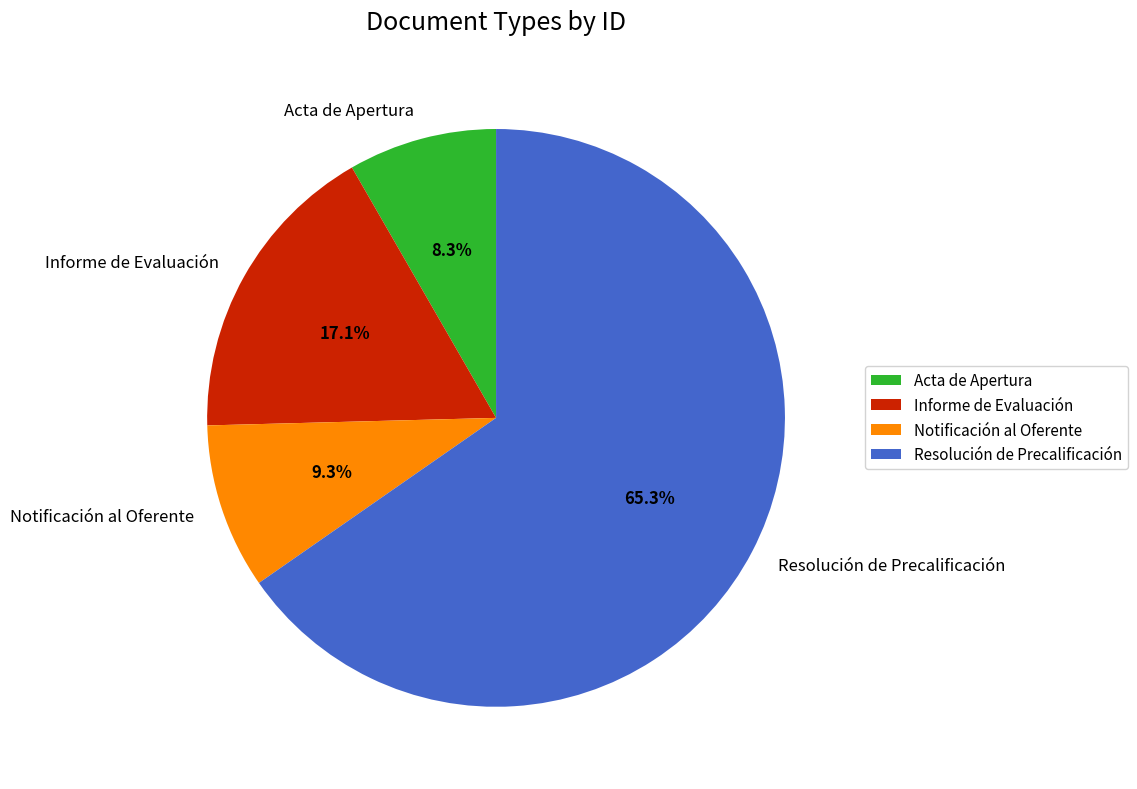

What percentage is the Resolución de Precalificación slice, to the nearest percent?

65%